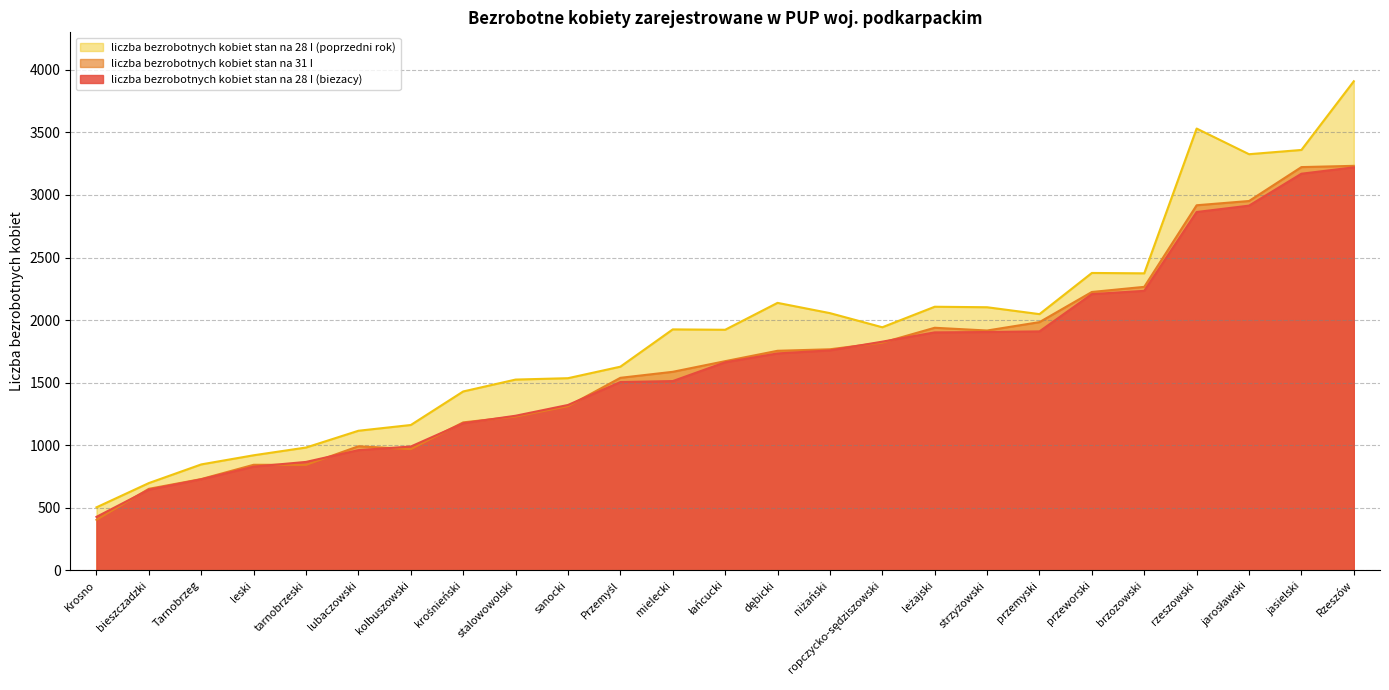

What is the difference between the second highest and second lowest values in the liczba bezrobotnych kobiet stan na 28 I (biezacy) series?

2525